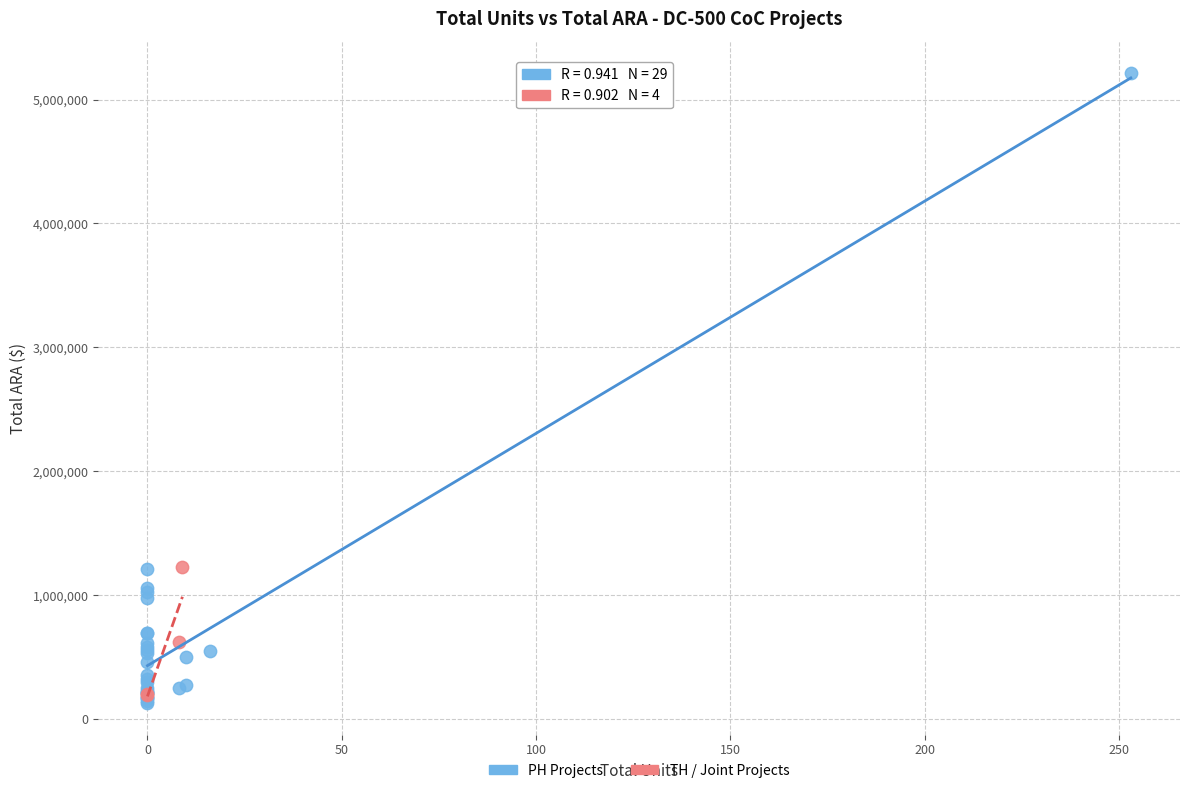

Which series has the largest Y range (max minus min)?

PH Projects